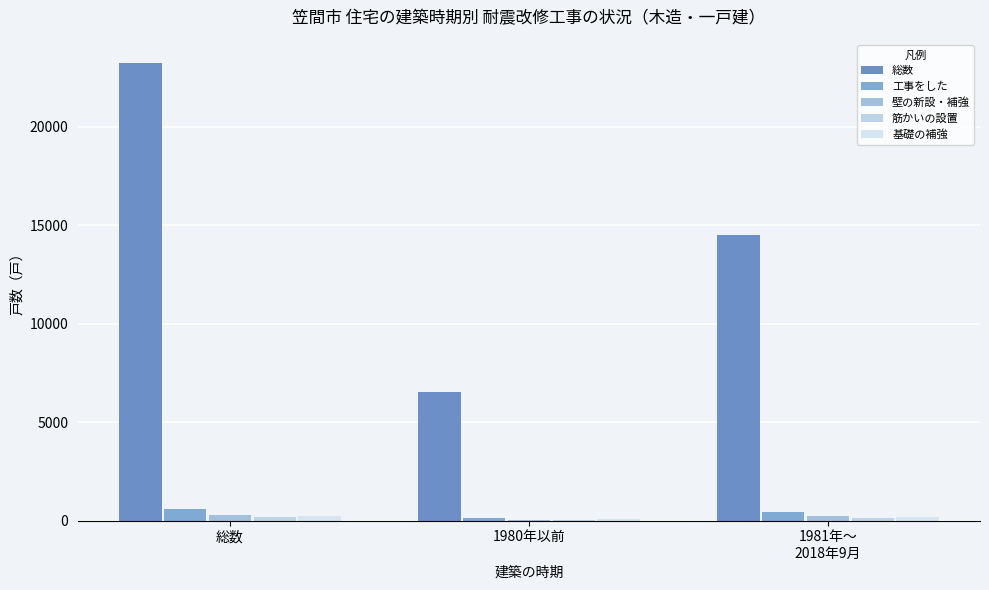

What is the label of the 2nd bar from the right?

1980年以前